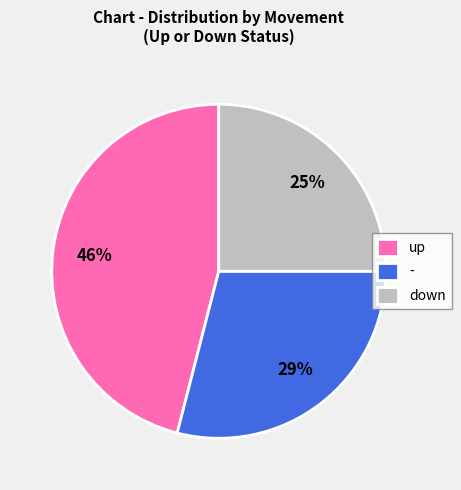

To the nearest percent, what is the combined percentage of - and up?

75%